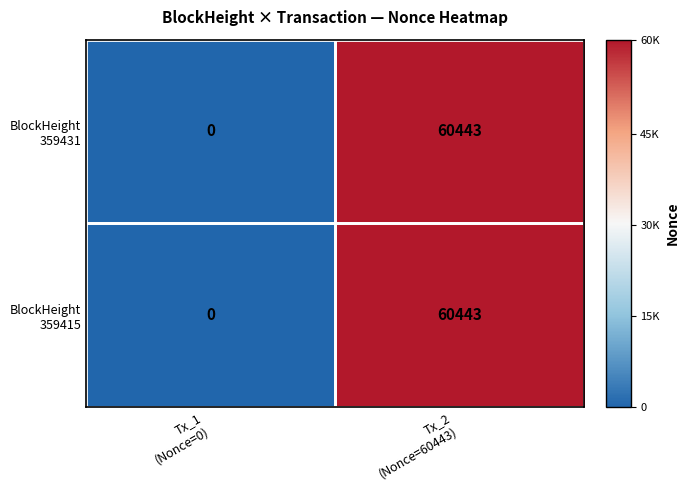

What is the maximum value shown in the chart?

60443